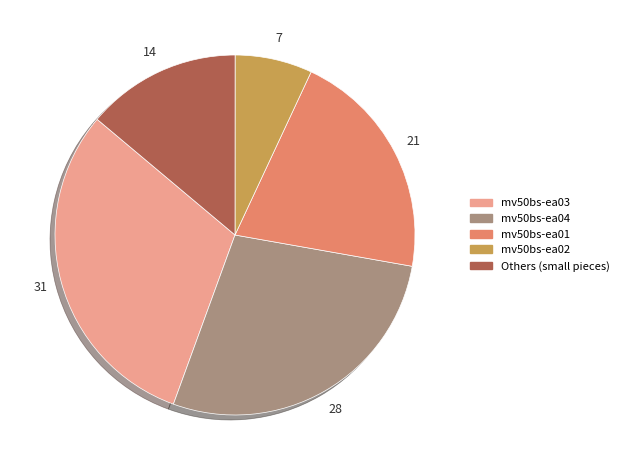

Is there any slice that represents more than half of the pie?

No